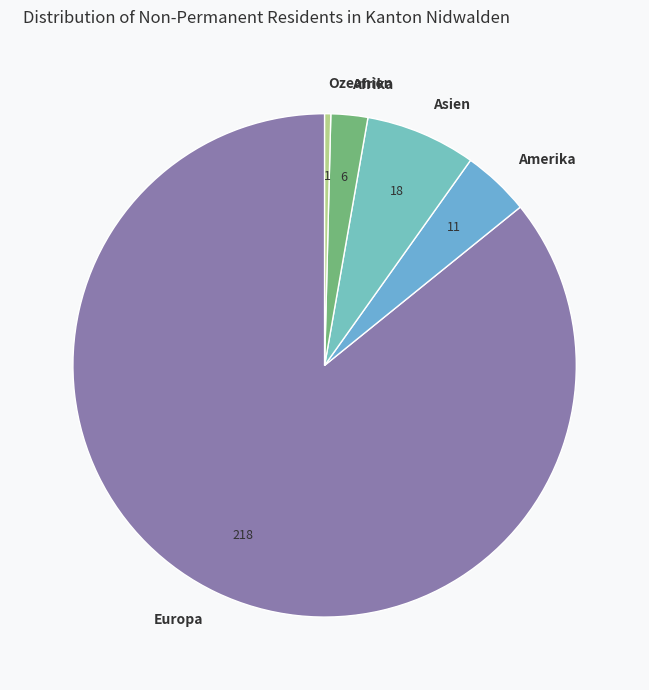

Is it true that Amerika is 4% of the pie?

True